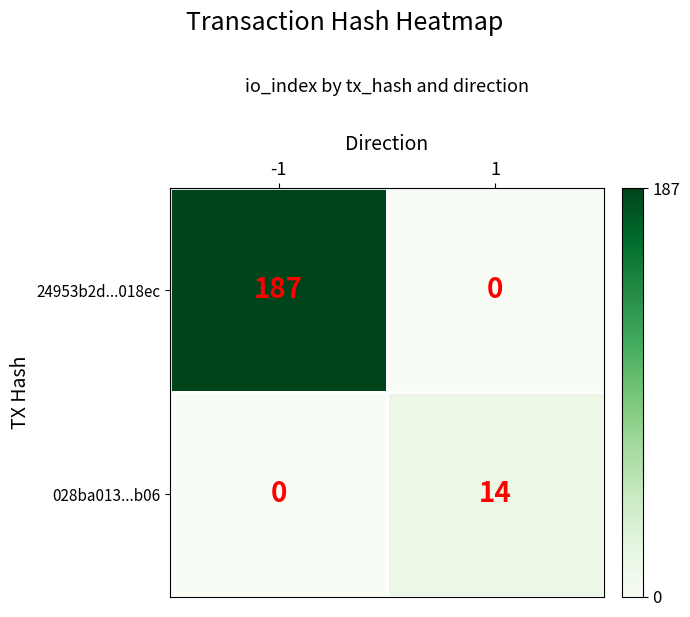

What is the difference between the highest and lowest values at -1?

187